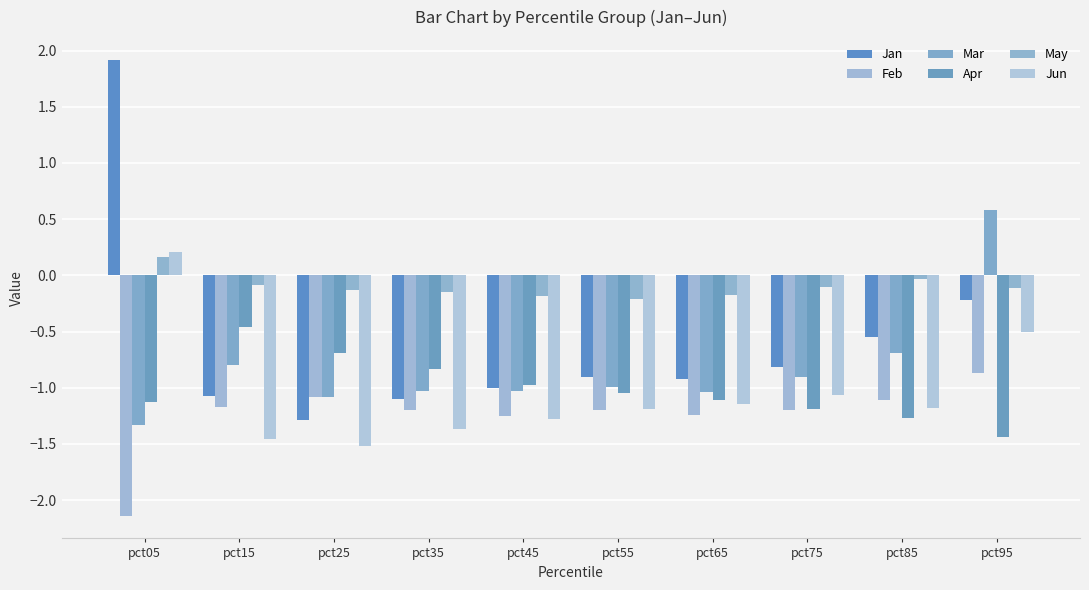

What is the greatest value displayed?

1.9